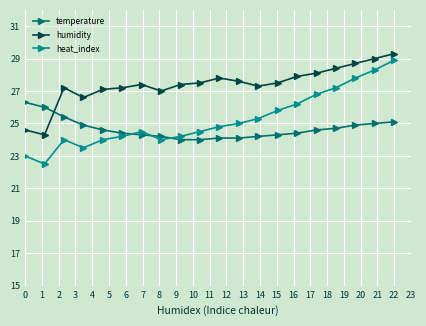

What is the value of the heat_index point at the 14th from the left?

25.8